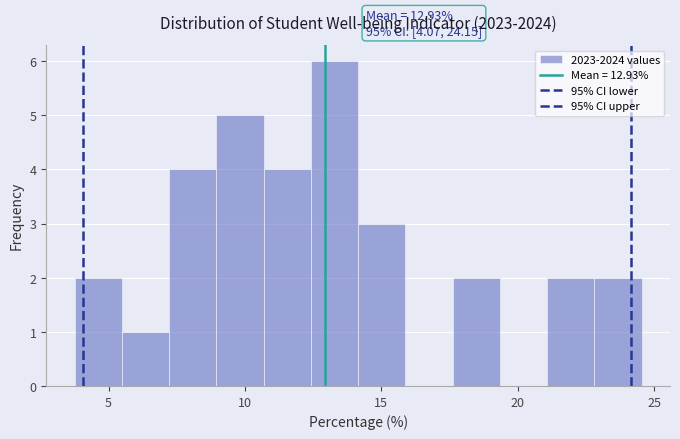

Around what value on the x-axis is the tallest bar? Give the approximate position of its centre, as read against the axis.

13.5